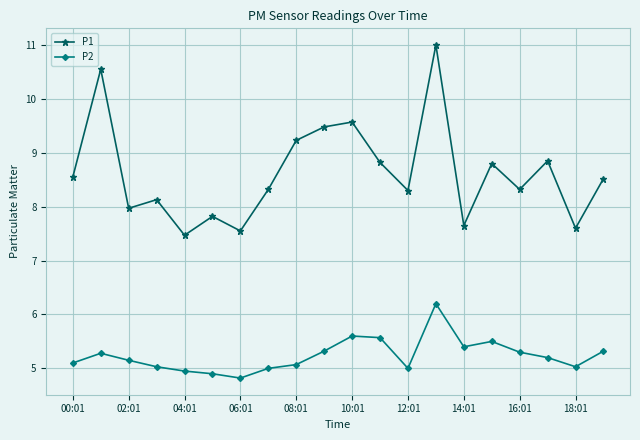

How many categories are shown in the chart?

20